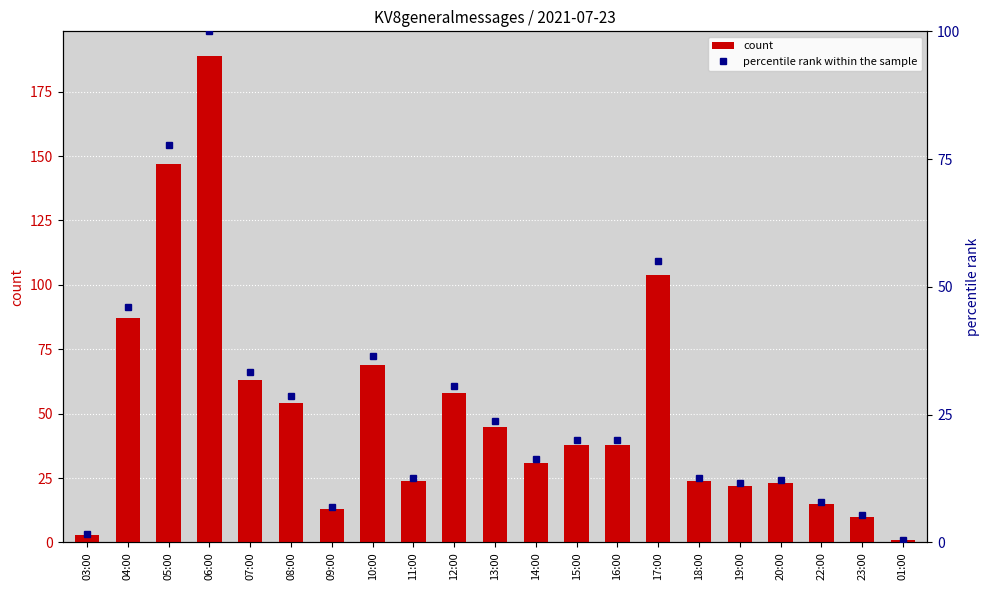

The value of percentile rank within the sample at 14:00 is 7.7. True or false?

False